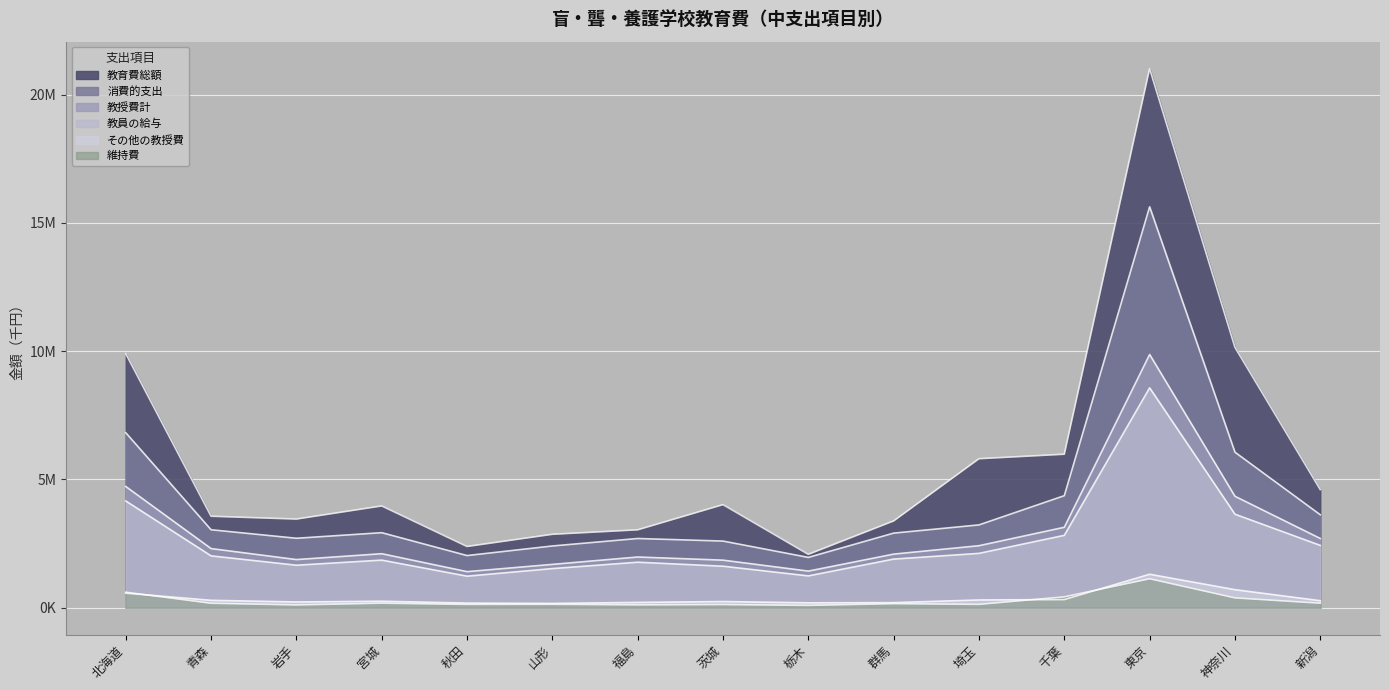

Reading left to right, list all the values displayed in this chart.

教育費総額: 9901131	3562948	3452408	3964493	2384067	2858775	3033203	4014997	2077609	3379785	5805672	5980918	21016170	10148314	4601785
消費的支出: 6818695	3036142	2704024	2921708	2029885	2403354	2694933	2594830	1957610	2904876	3224920	4364670	15628143	6060187	3620335
教授費計: 4723183	2302378	1873503	2102360	1402707	1685910	1973769	1850908	1423944	2086772	2414622	3132861	9870123	4341549	2696159
教員の給与: 4158607	2017832	1653381	1852075	1226390	1522179	1770906	1613875	1237153	1892122	2115611	2818224	8568930	3642364	2426447
その他の教授費: 564576	284546	220122	250285	176317	163731	202863	237033	186791	194650	299011	314637	1301193	699185	269712
維持費: 600588	168896	104851	171792	124464	128123	106818	118631	86624	153370	126267	419942	1124471	378385	171395